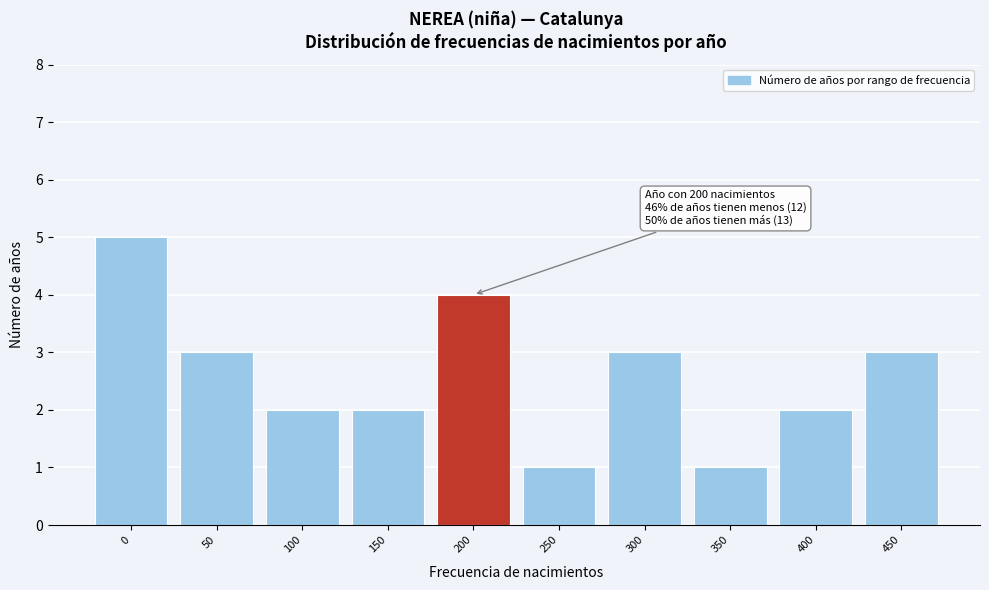

Reading left to right, transcribe all the data shown in this chart.

0=5	50=3	100=2	150=2	200=4	250=1	300=3	350=1	400=2	450=3